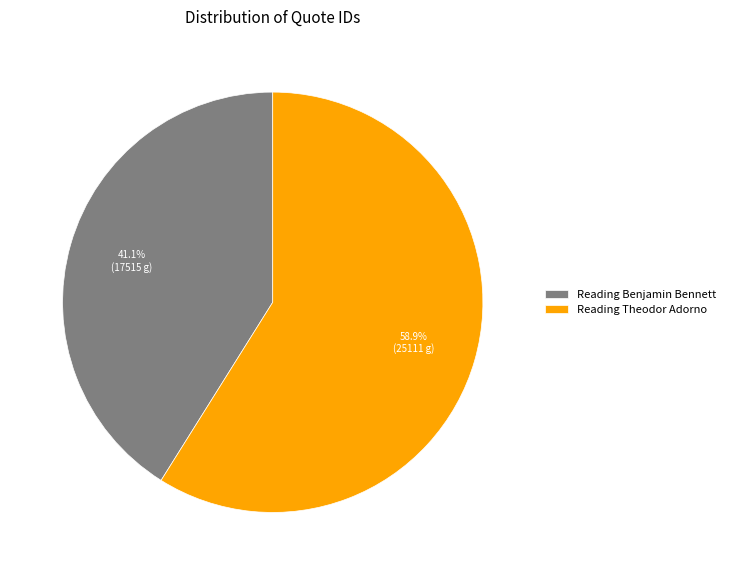

Which has a higher value, Reading Benjamin Bennett or Reading Theodor Adorno?

Reading Theodor Adorno